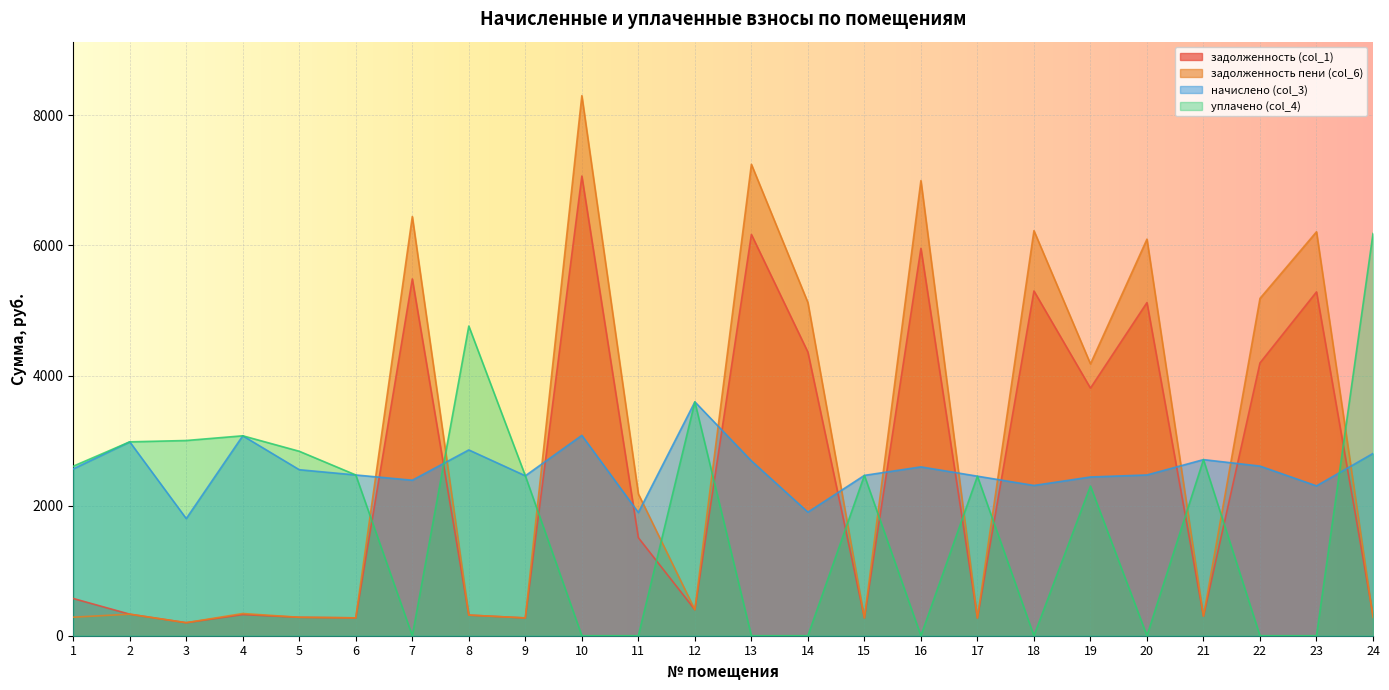

In задолженность (col_1), how many points are lower than both neighbors (excluding endpoints)?

8